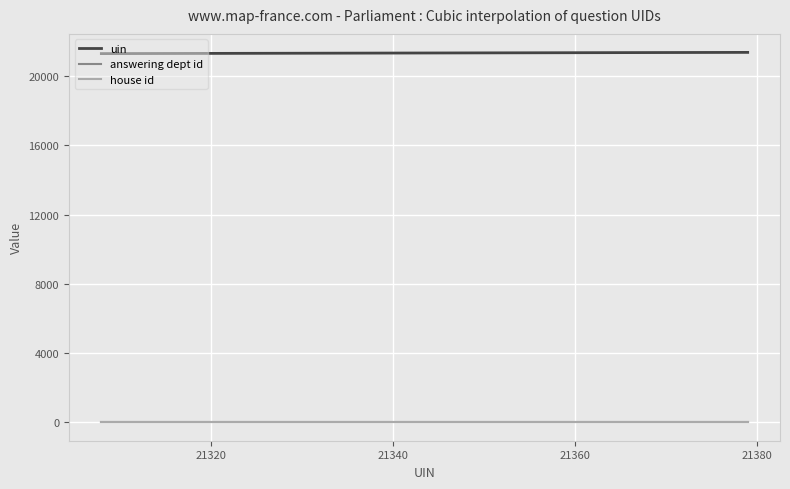

Which series has the largest total across all categories?

uin